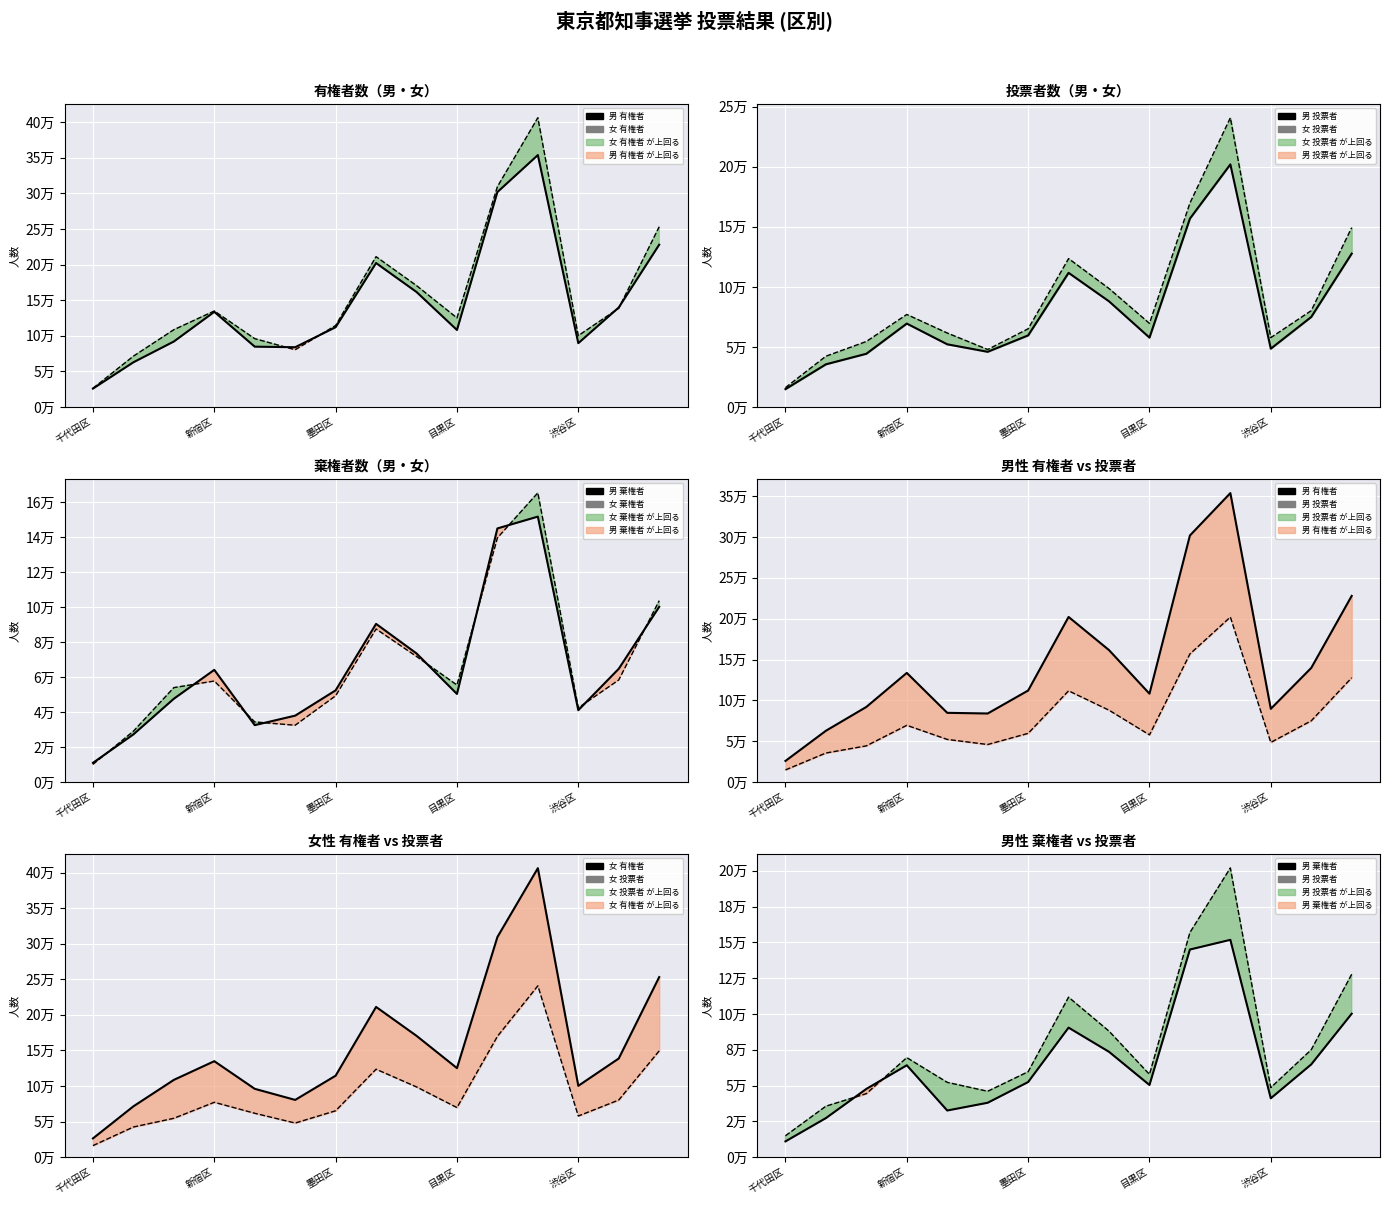

True or false: 男 投票者 has more than 0 interior local peaks.

True